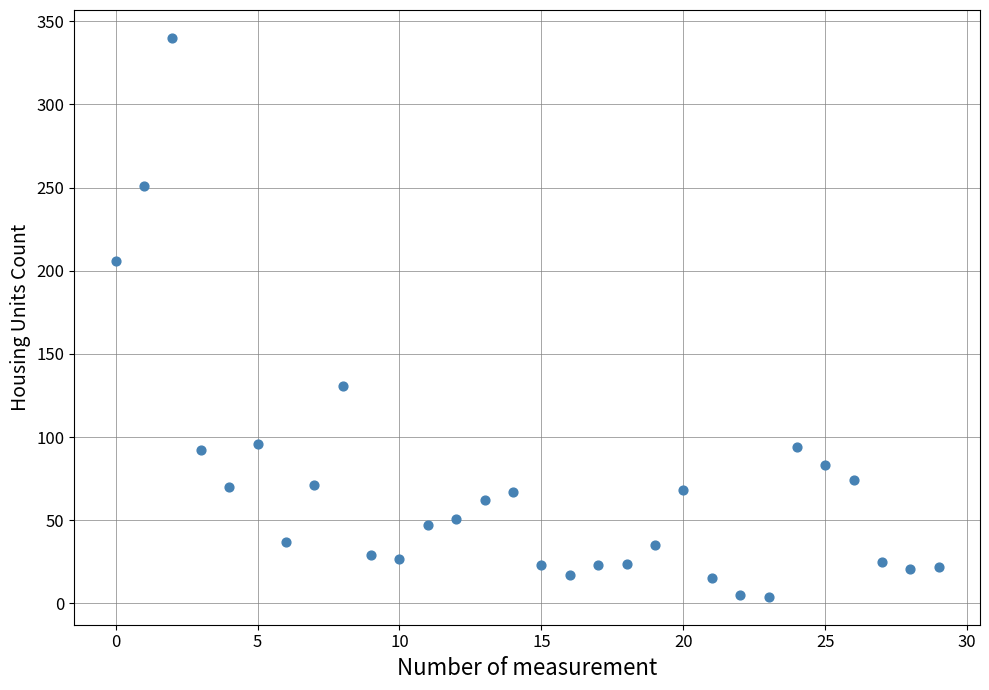

What Y value in the scatter plot is closest to 172?

206